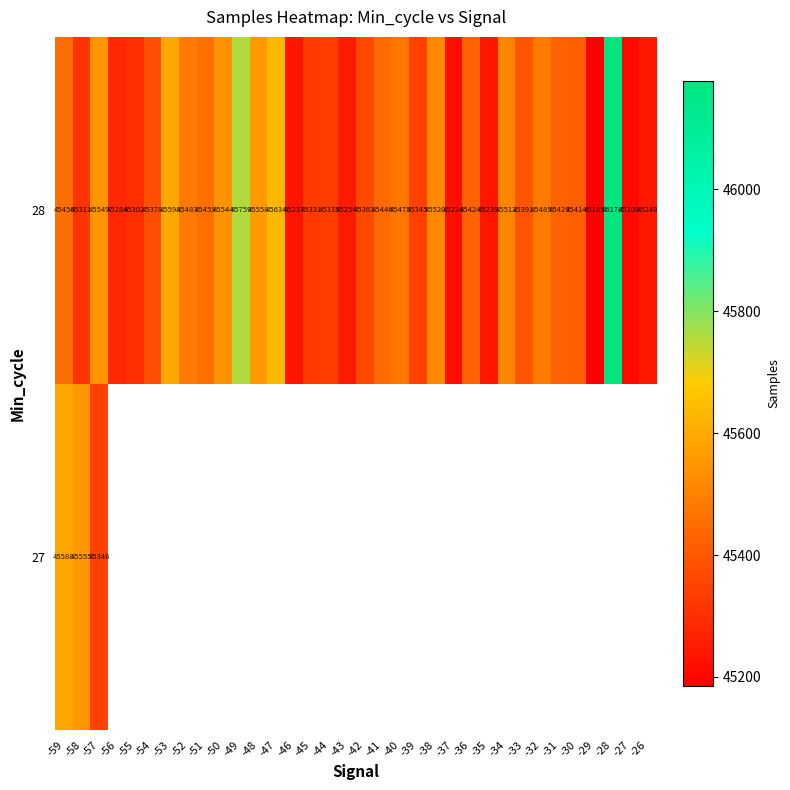

What is the average value of the 28 series?

45428